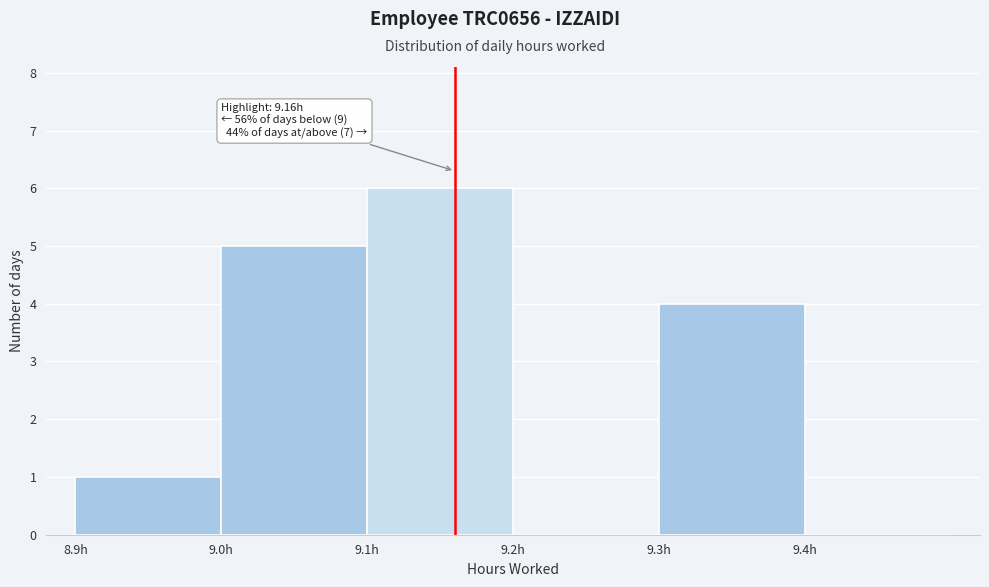

Over which range of the x-axis is the bar tallest?

9.1 to 9.2